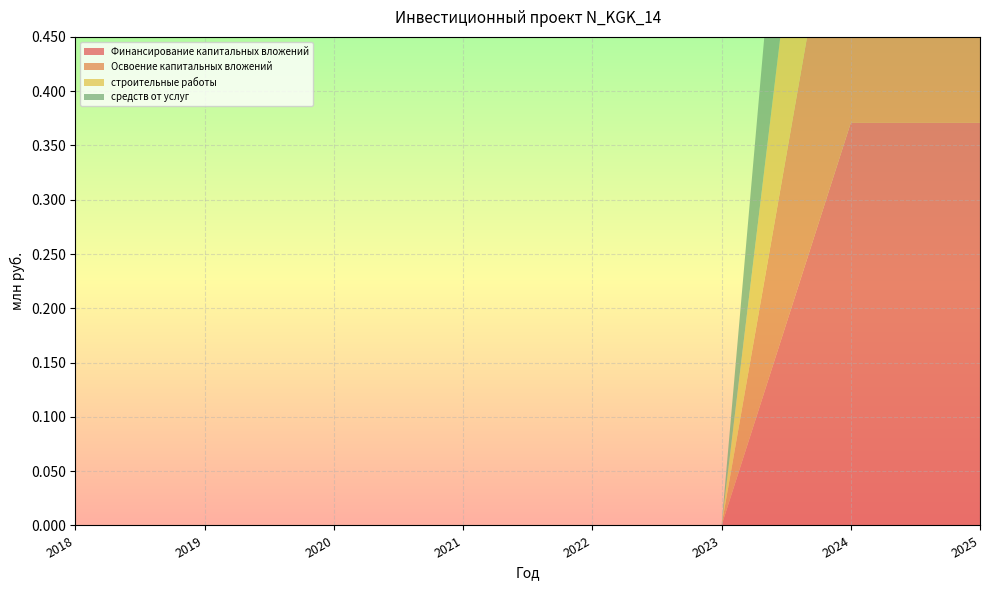

Reading left to right, list all the values displayed in this chart.

Финансирование капитальных вложений: 0.0	0.0	0.0	0.0	0.0	0.0	0.4	0.4
Освоение капитальных вложений: 0.0	0.0	0.0	0.0	0.0	0.0	0.3	0.3
строительные работы: 0.0	0.0	0.0	0.0	0.0	0.0	0.3	0.3
средств от услуг: 0.0	0.0	0.0	0.0	0.0	0.0	0.4	0.4